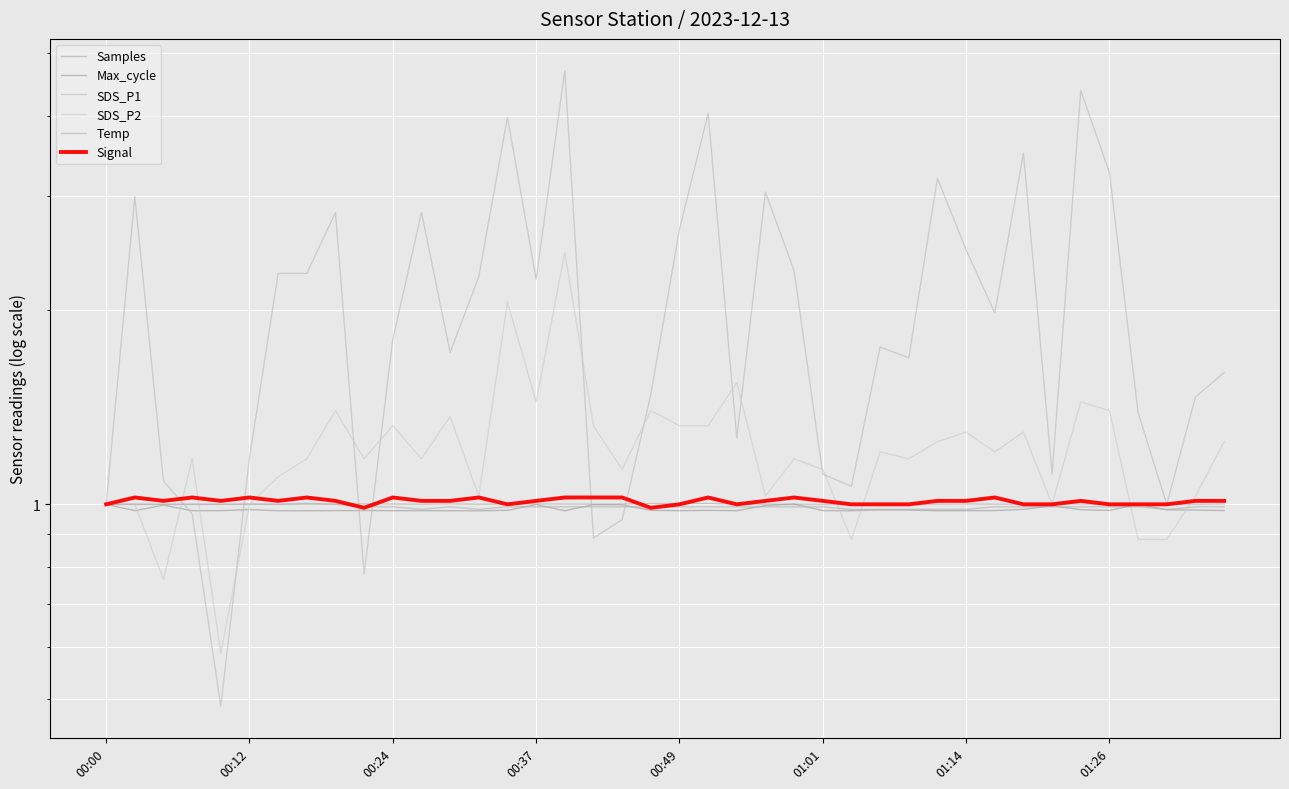

At which label does SDS_P1 first exceed 1?

00:12